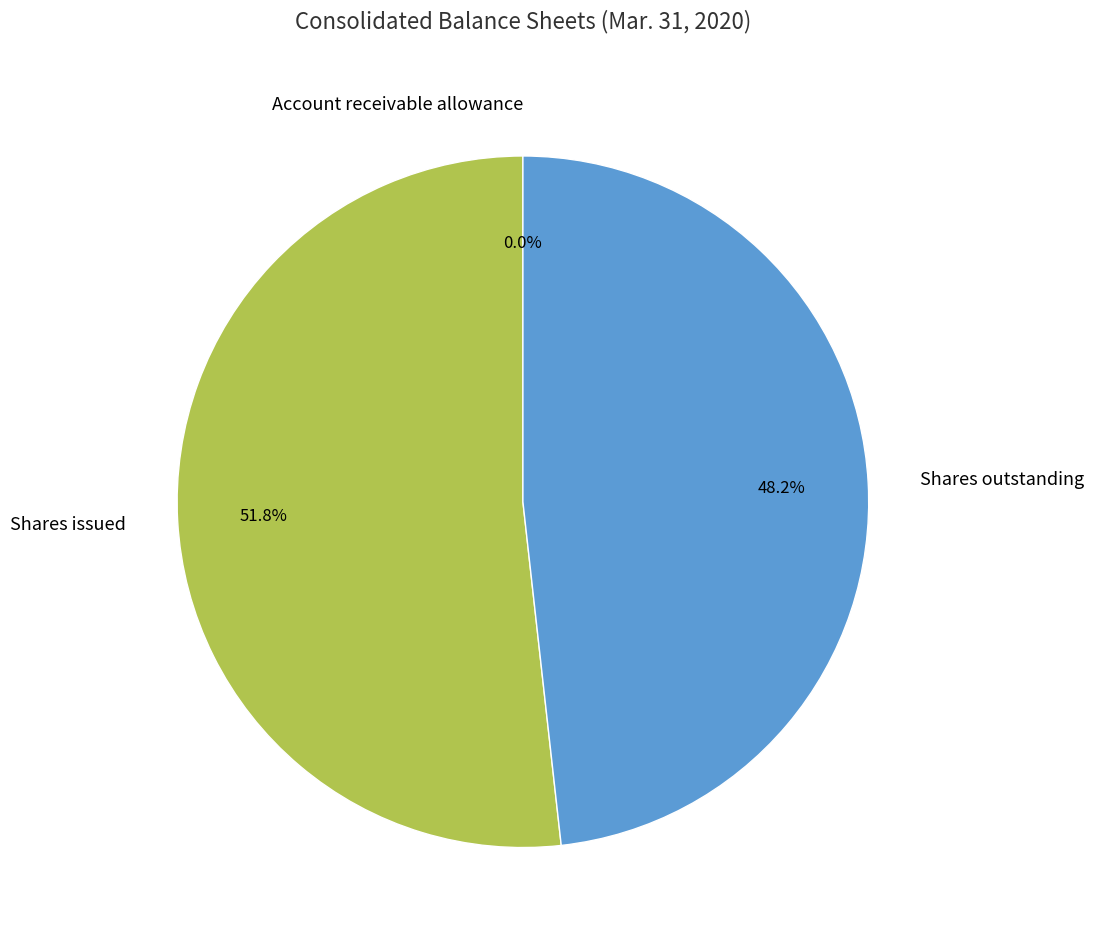

Between Shares issued and Shares outstanding, which is larger?

Shares issued